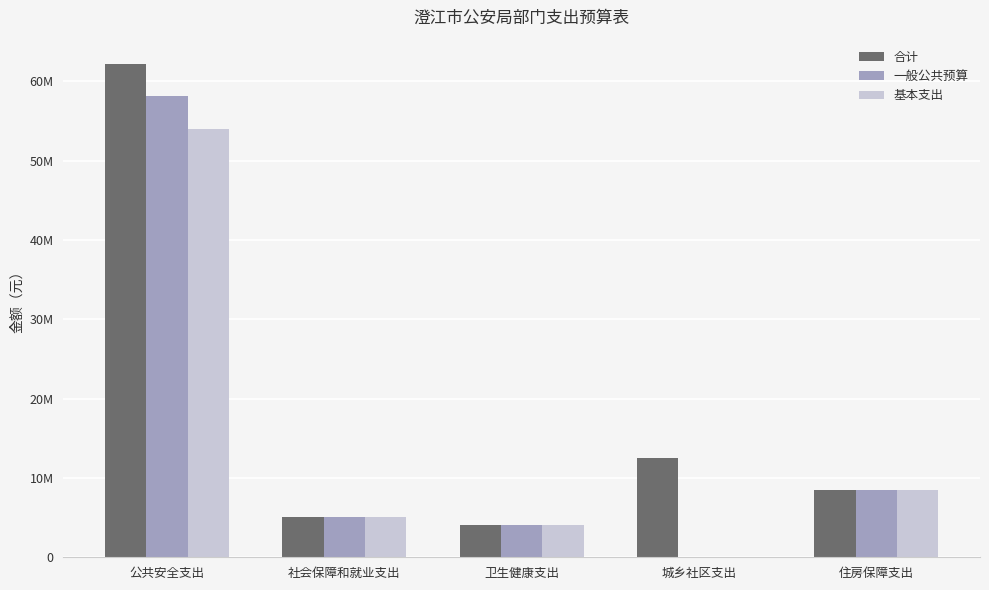

What are all the series names shown in the legend?

合计, 一般公共预算, 基本支出